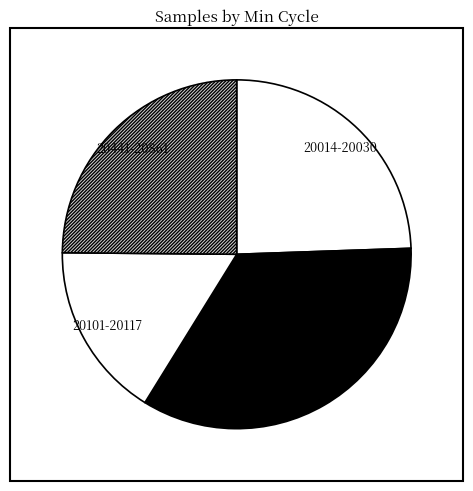

Which category has the biggest portion of the pie?

20038-20062